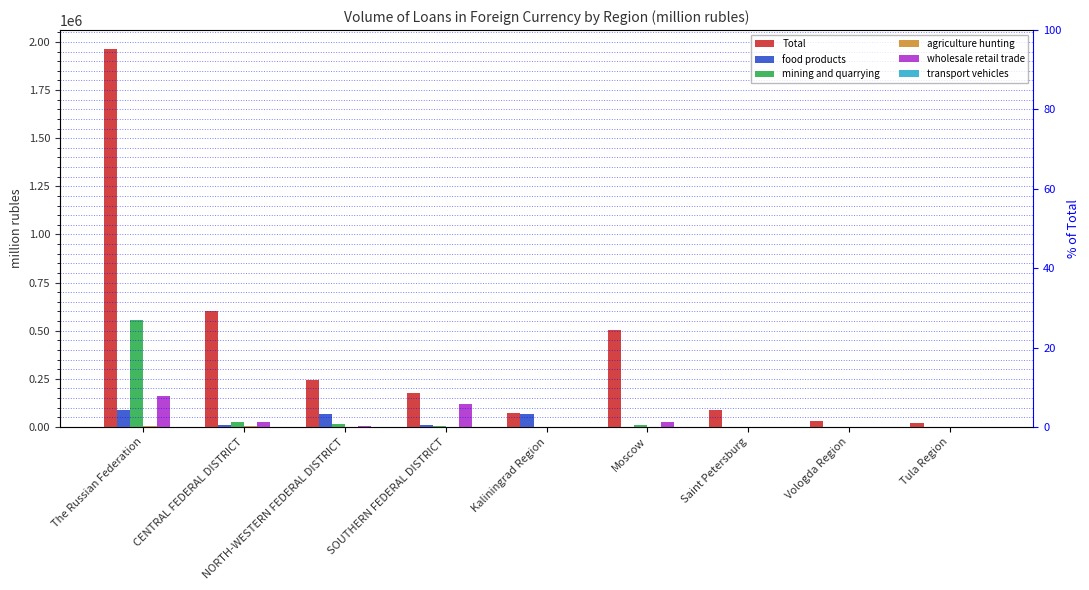

What is the spread (max minus min) of values at SOUTHERN FEDERAL DISTRICT?

177048